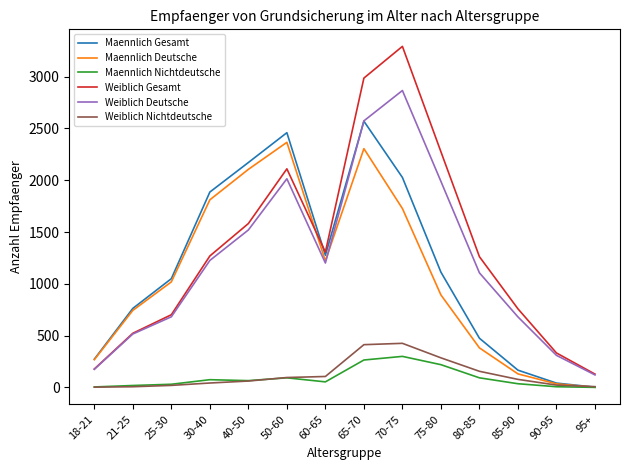

Rank the series at 75-80 from lowest to highest value.

Maennlich Nichtdeutsche, Weiblich Nichtdeutsche, Maennlich Deutsche, Maennlich Gesamt, Weiblich Deutsche, Weiblich Gesamt